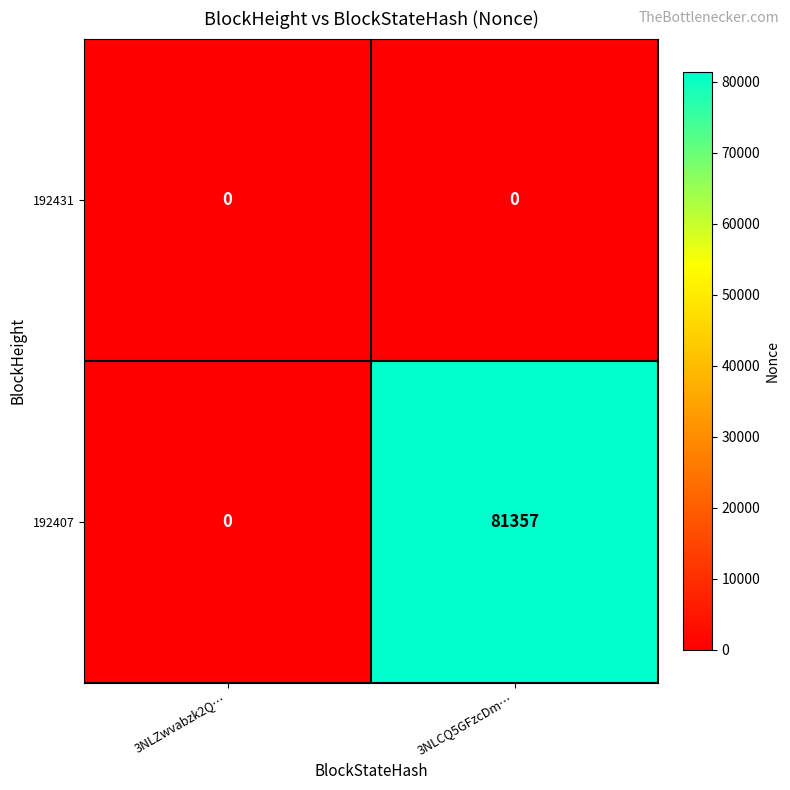

What is the sum of all 192407 values?

81357